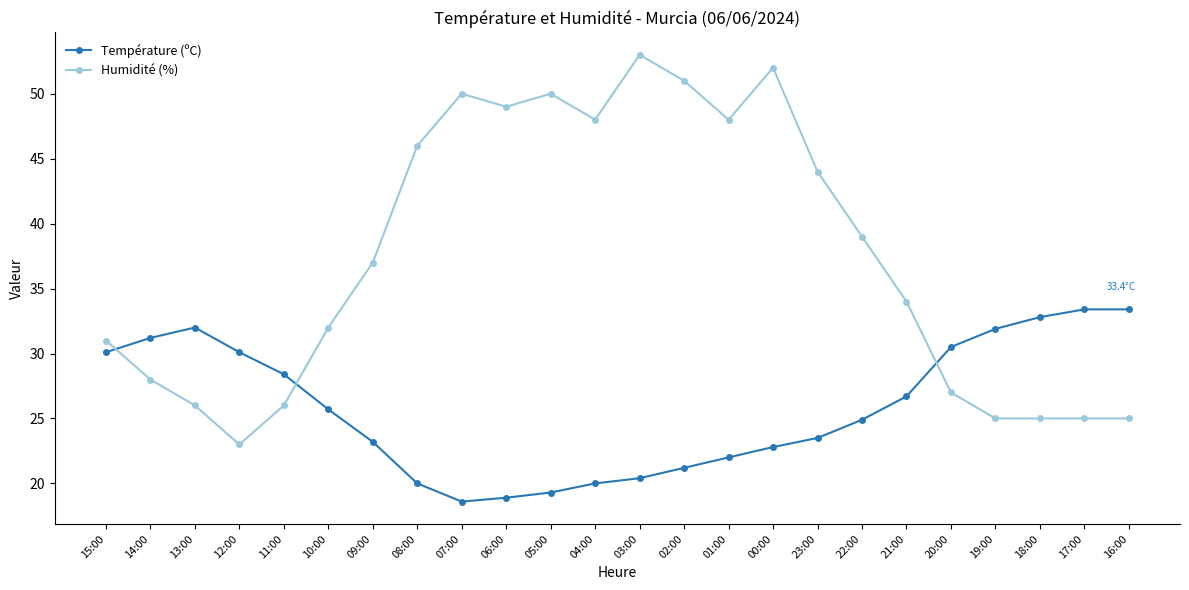

What is the spread (max minus min) of values at 19:00?

6.9